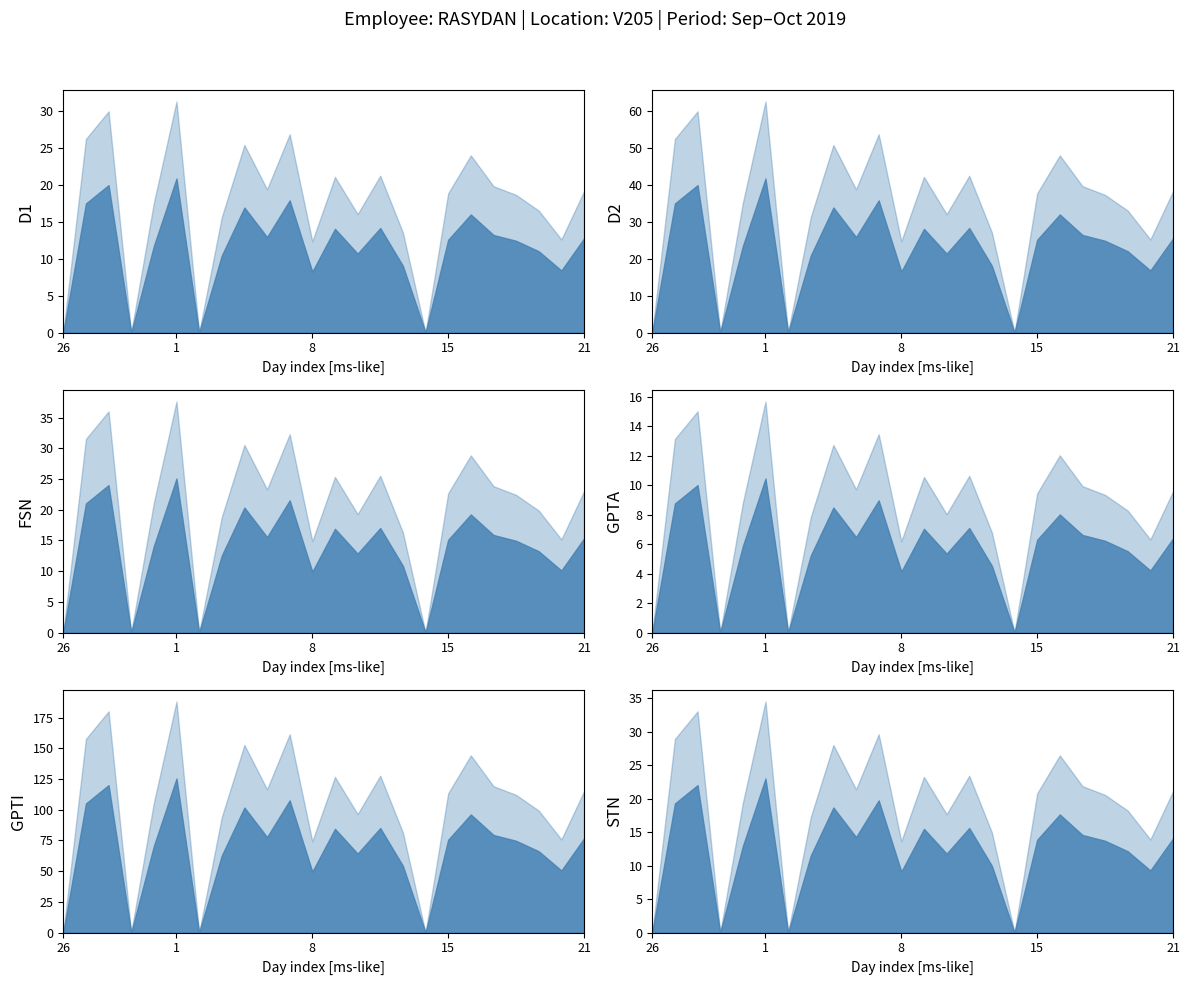

What is the average value?

11.3